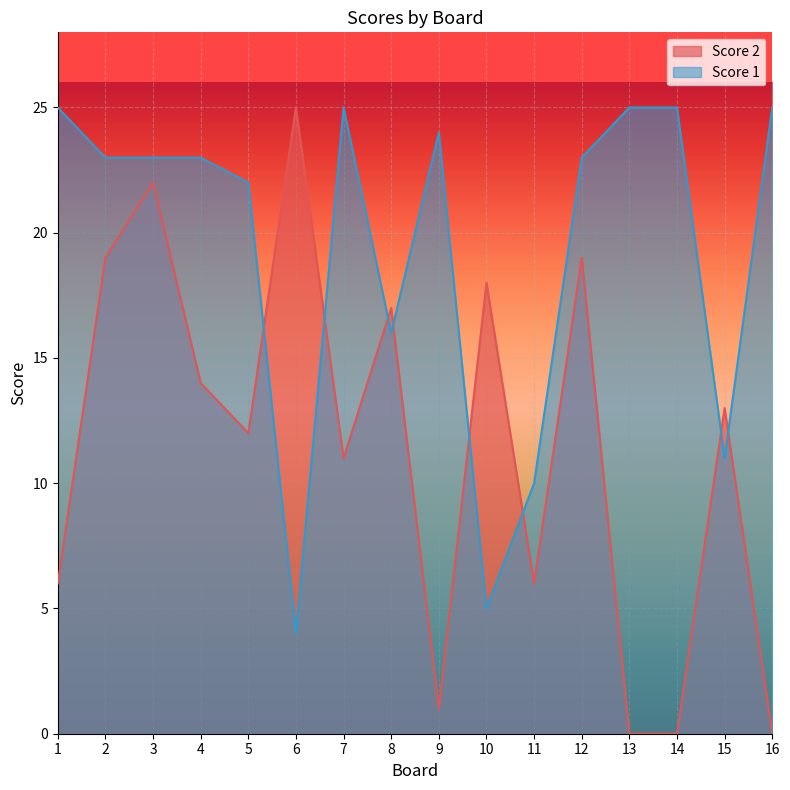

After their last crossing, which series has the higher values: Score 1 or Score 2?

Score 1